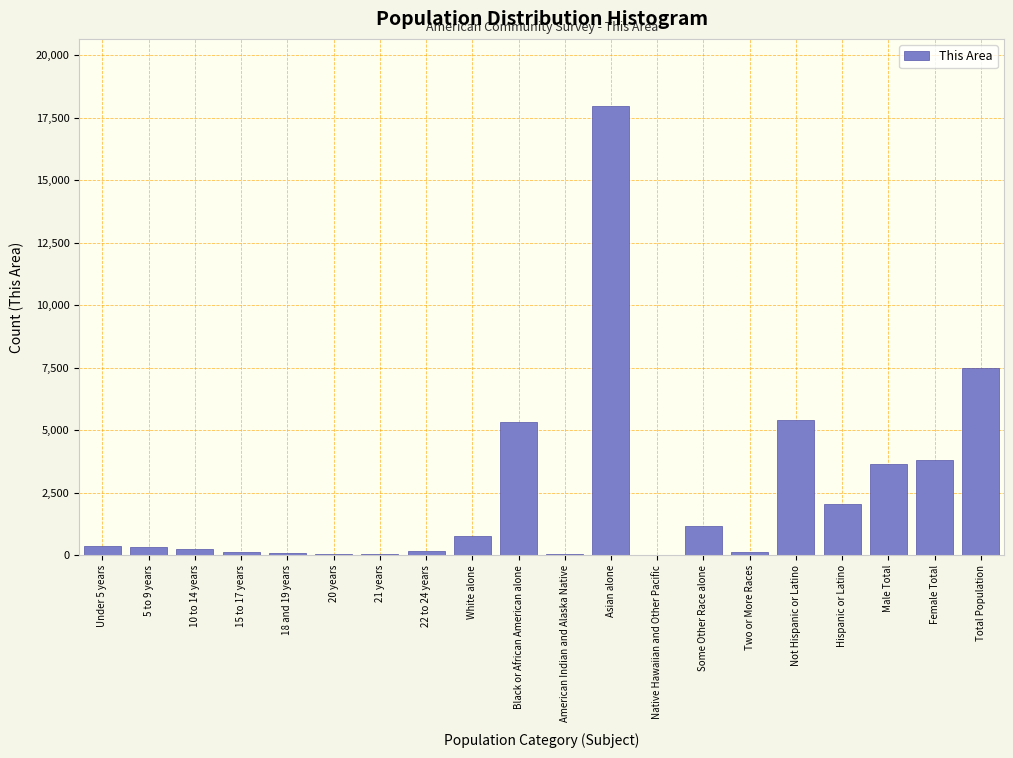

Which has a higher value, Total Population or Native Hawaiian and Other Pacific?

Total Population